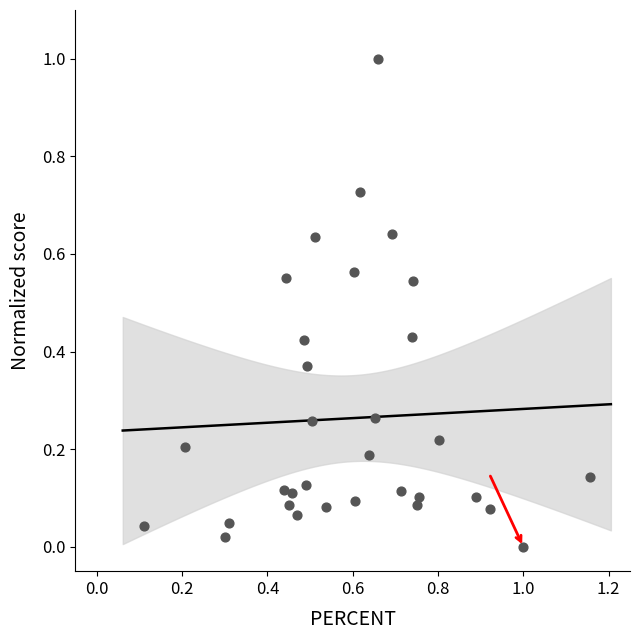

What is the range of Y values (max minus min)?

1.0